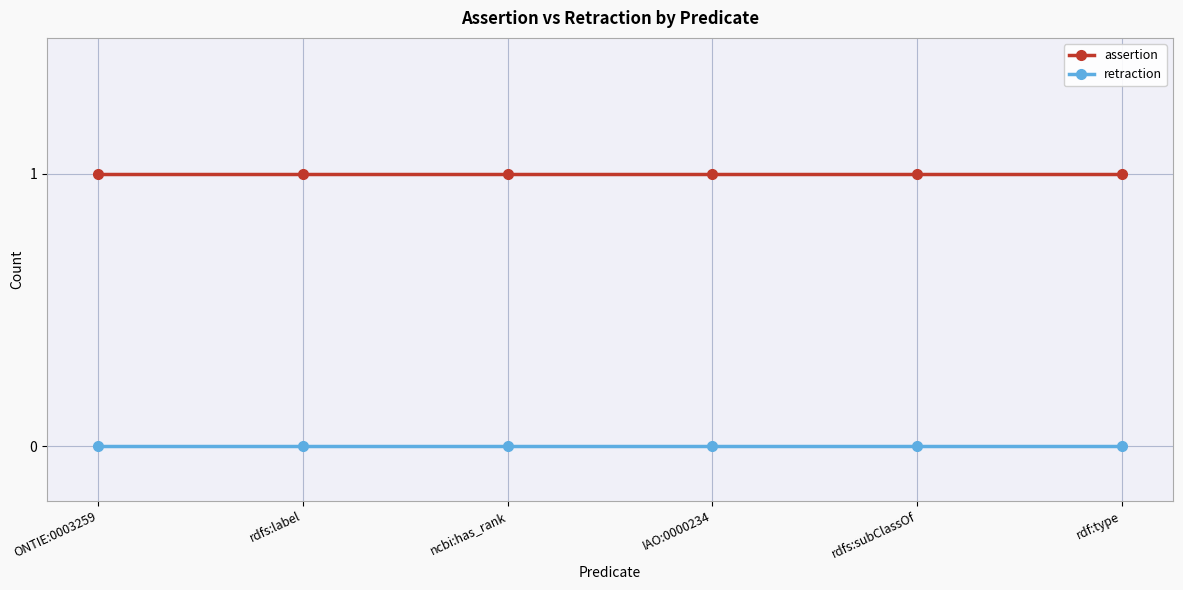

True or false: retraction and assertion cross at least once.

False